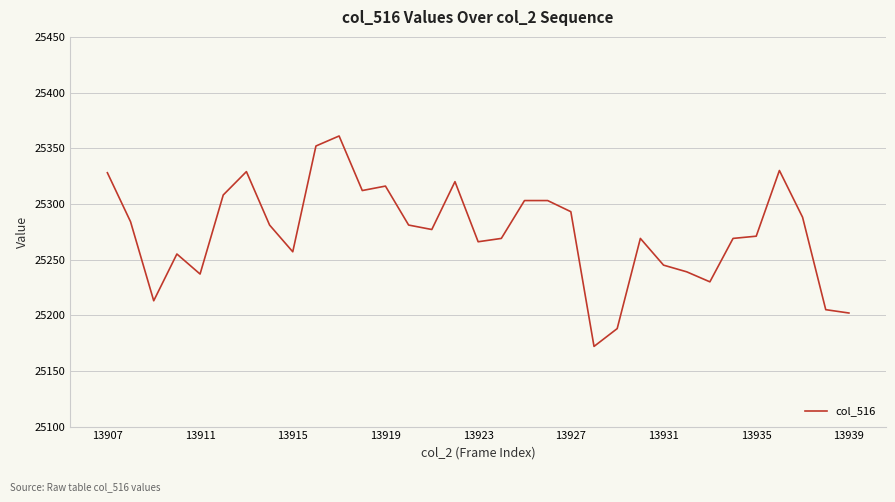

What is the minimum value shown in the chart?

25172